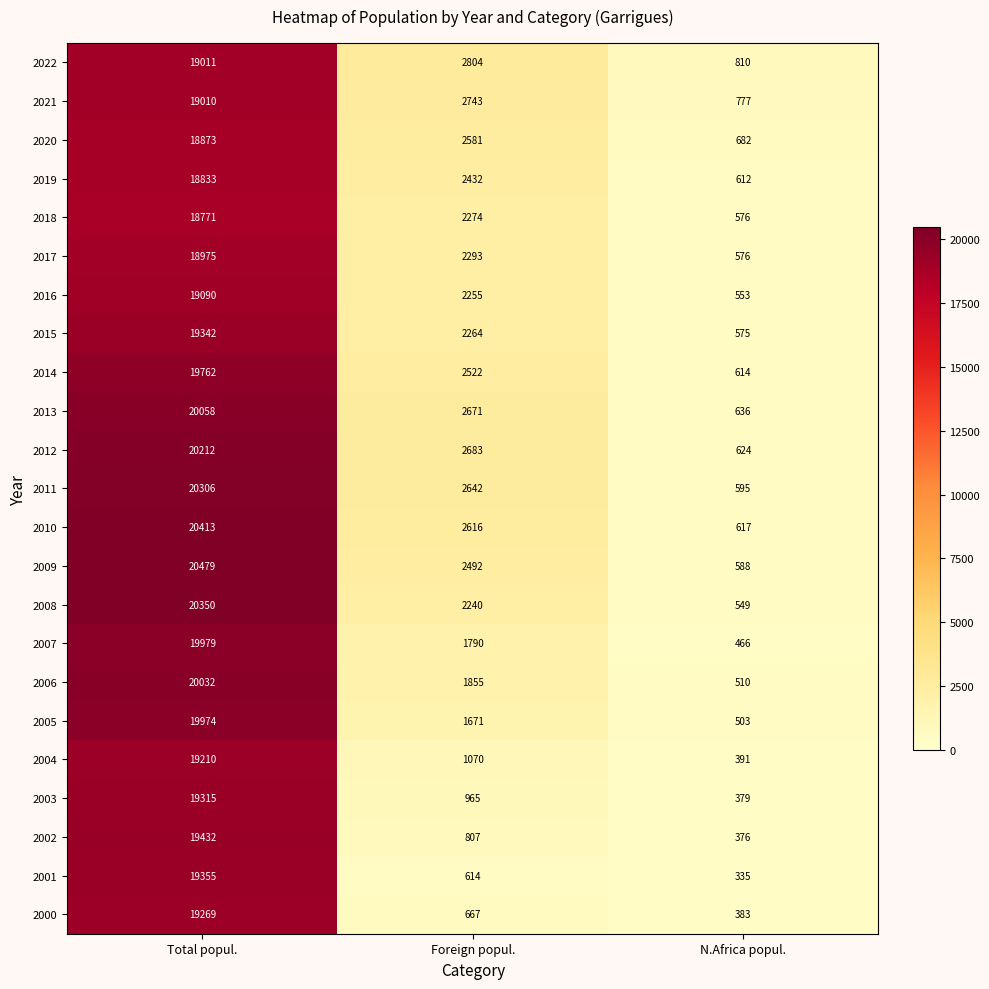

What is the spread (max minus min) of values at Foreign popul.?

2190